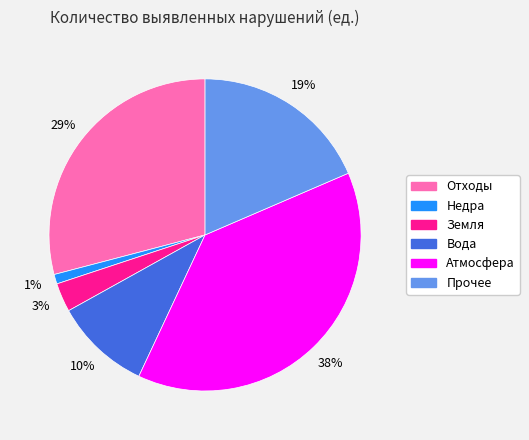

To the nearest percent, what is the combined percentage of Атмосфера and Вода?

48%